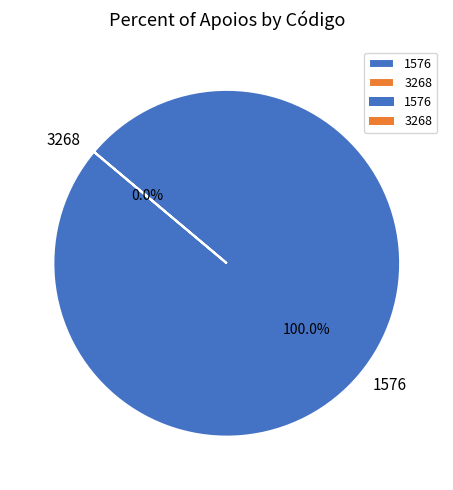

What is the majority slice?

1576